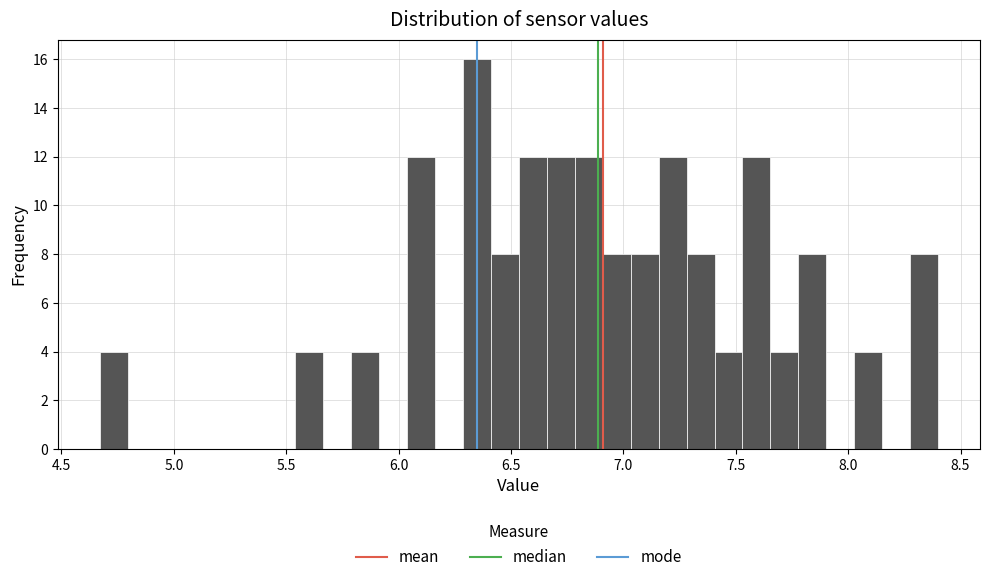

Read against the x-axis, roughly where is the centre of the tallest bar?

6.35